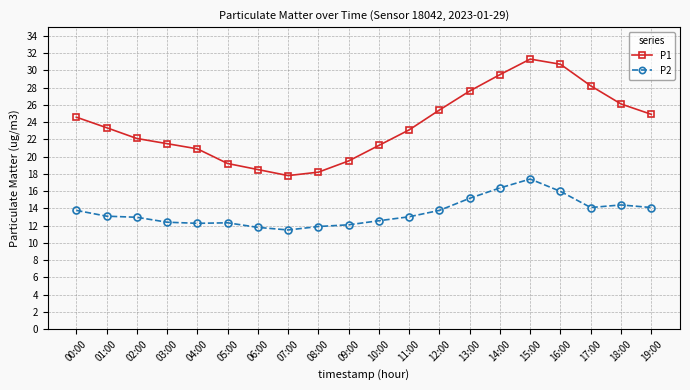

True or false: P2 has more than 1 points higher than both neighbors.

True